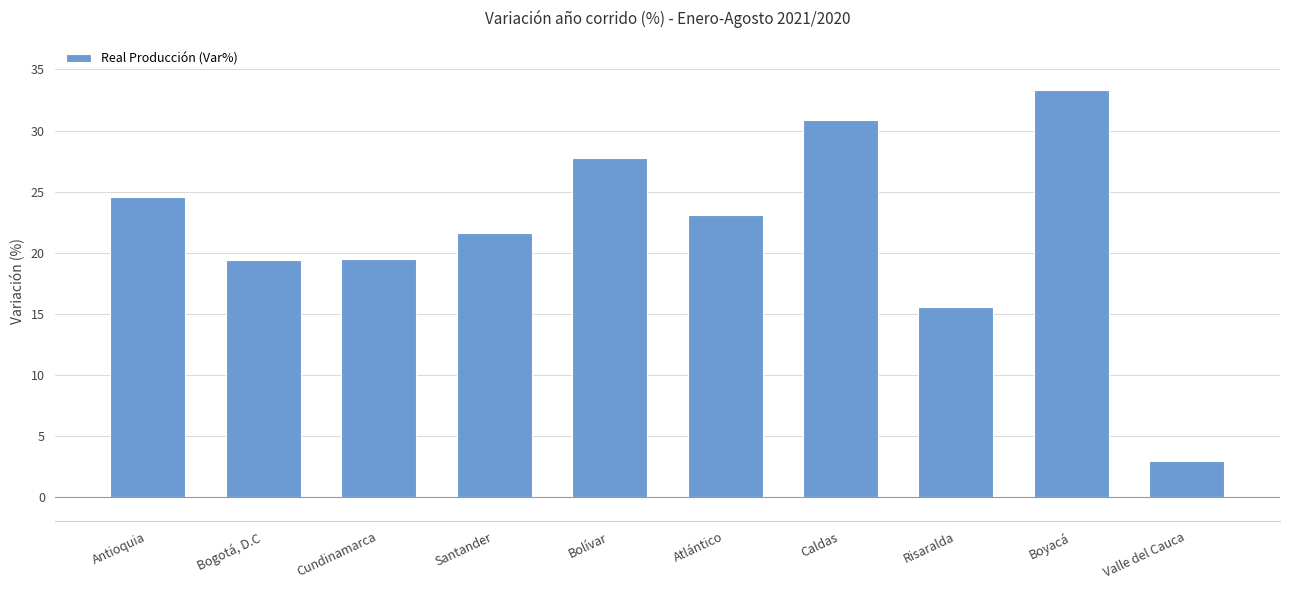

What is the label of the 2nd bar from the left?

Bogotá, D.C